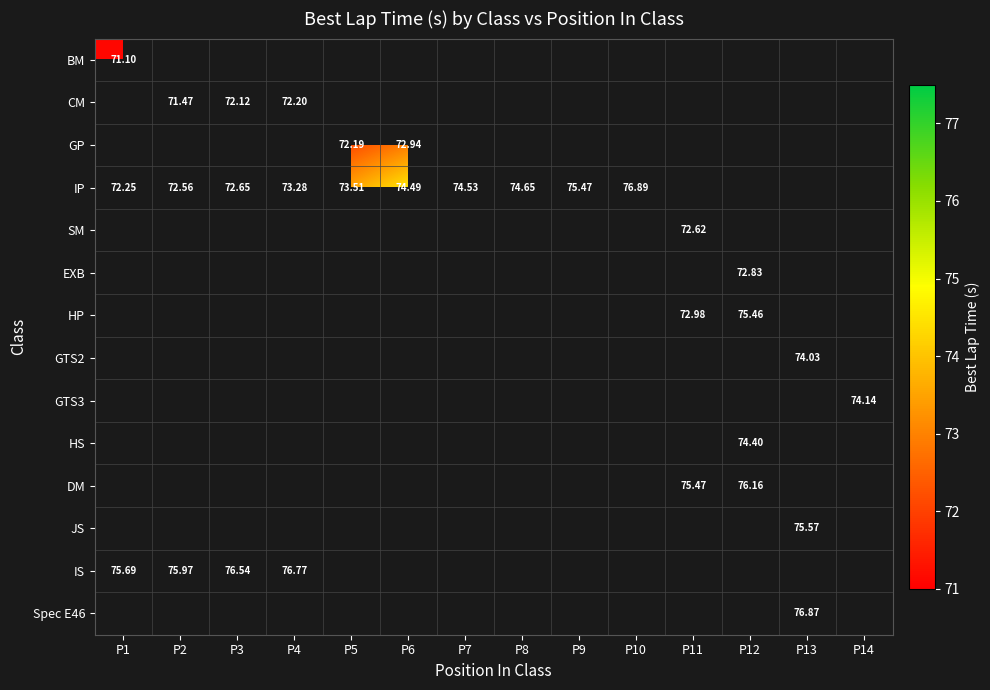

Which series has the largest range (max minus min)?

IP